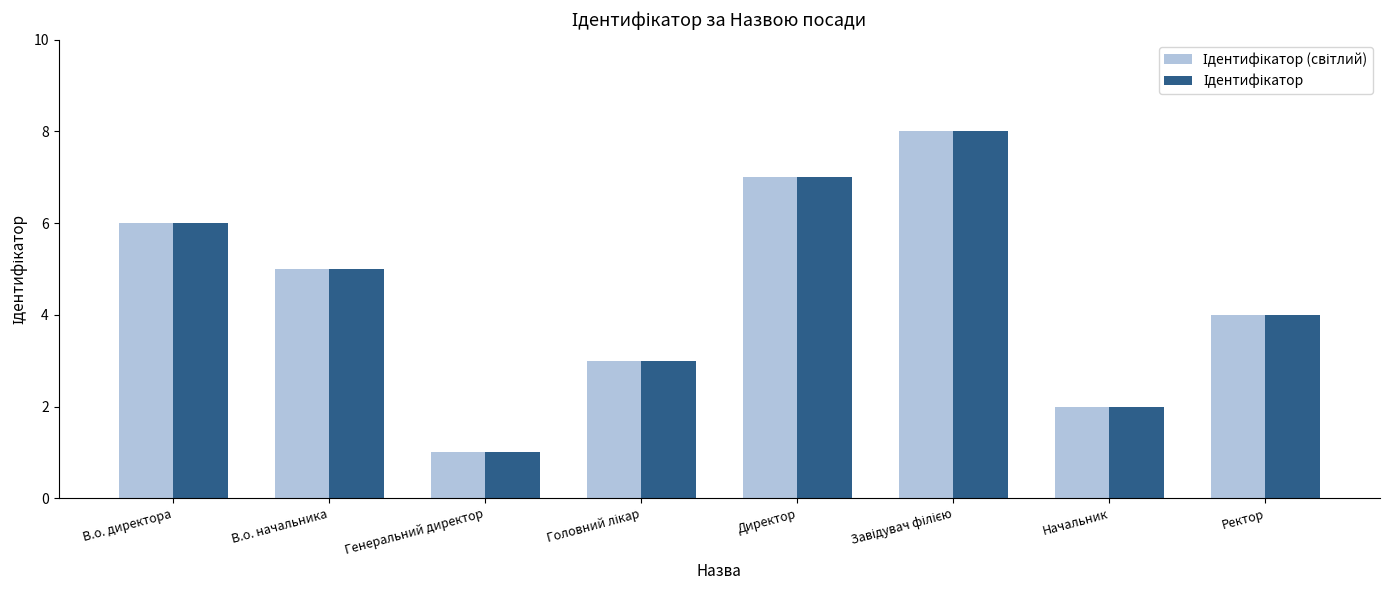

What position from the right is Директор?

4